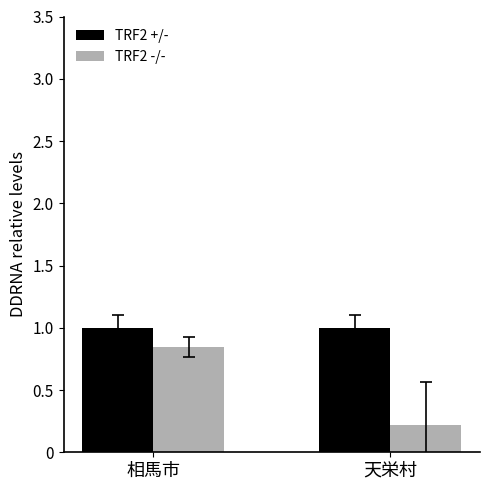

Which series has the largest total across all categories?

TRF2 +/-